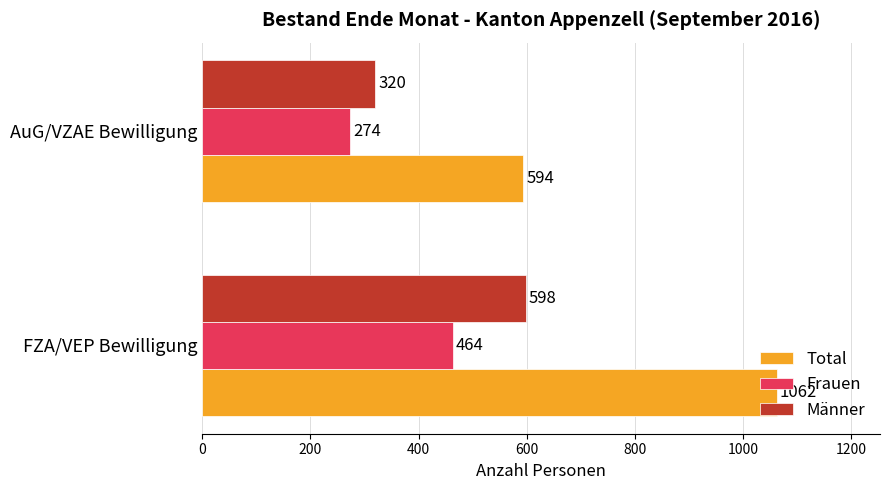

What is the average value of the Total series?

828